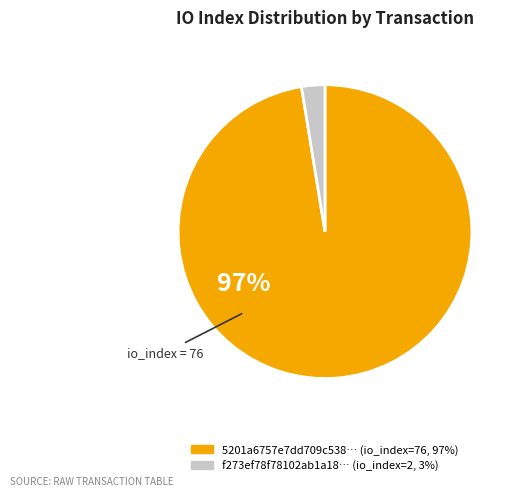

To the nearest percent, what is the average slice percentage?

50%